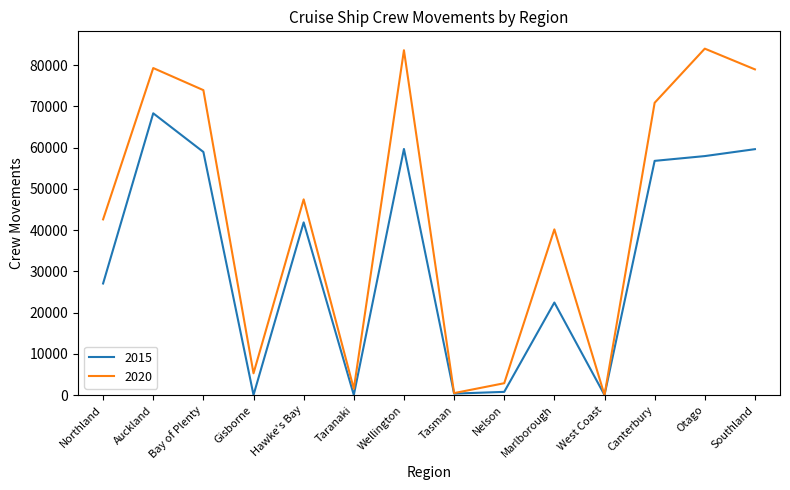

Which series changed the most between Nelson and West Coast?

2020